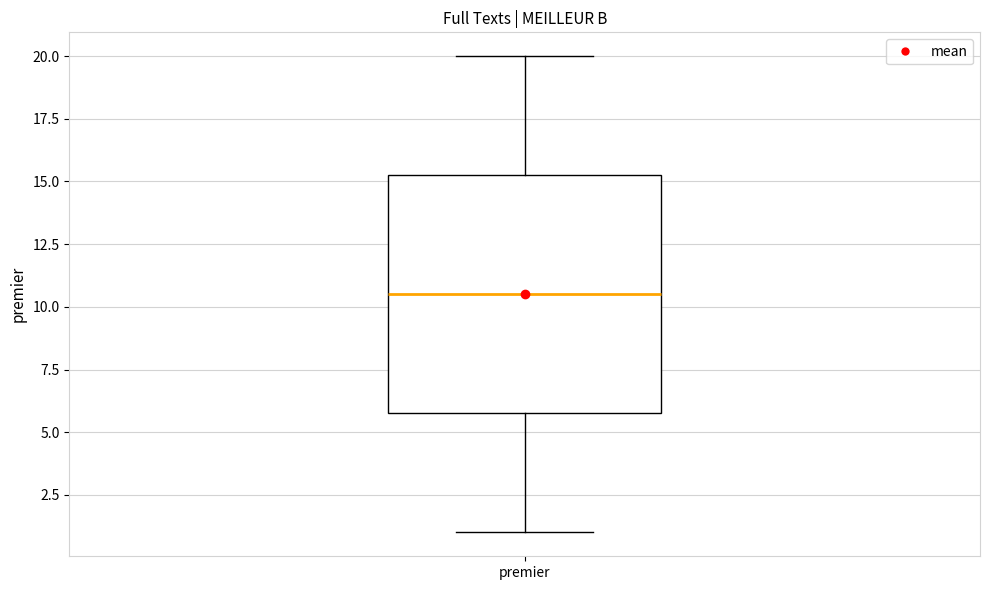

Where is the lower edge of the box for premier on the y-axis? The values are not printed on the chart, so give them approximately, as read against the axis.

6.0